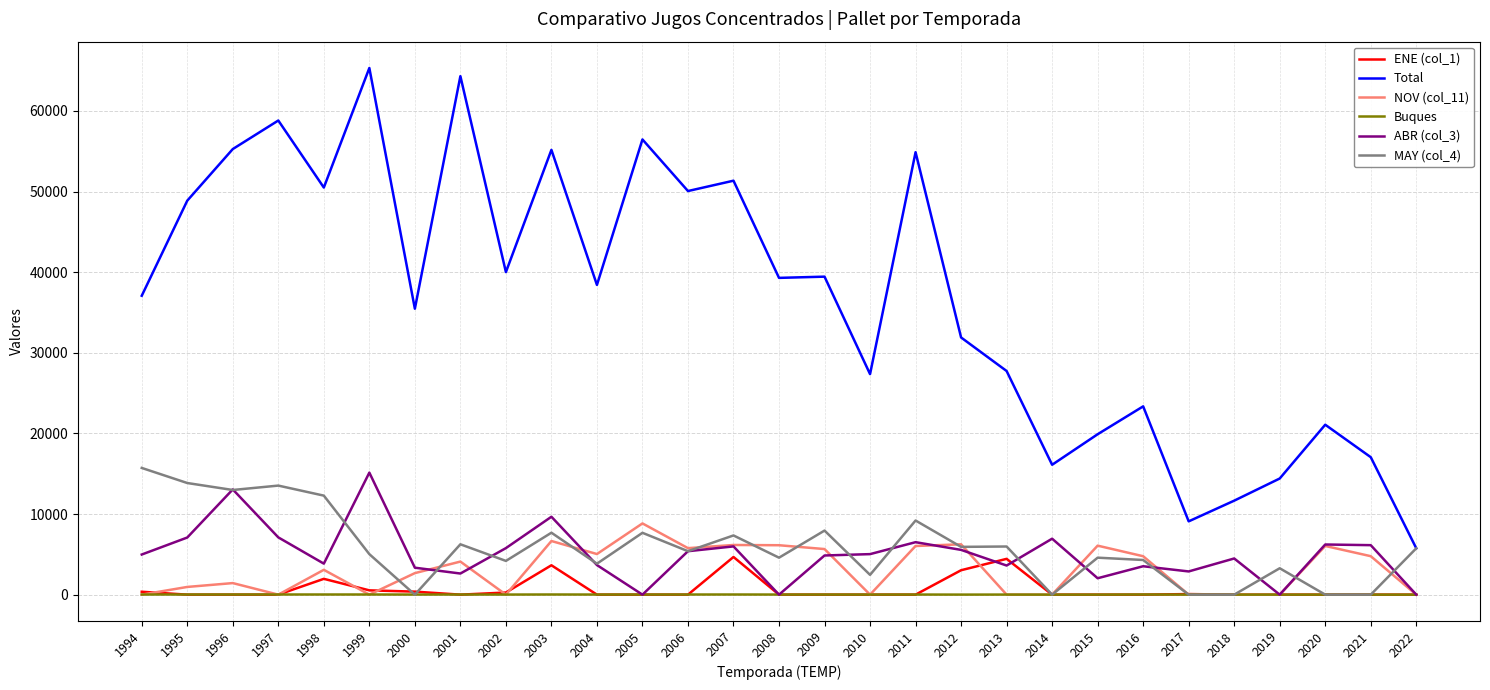

Is the value of ENE (col_1) at 2006 greater than the value of MAY (col_4) at 1996?

No